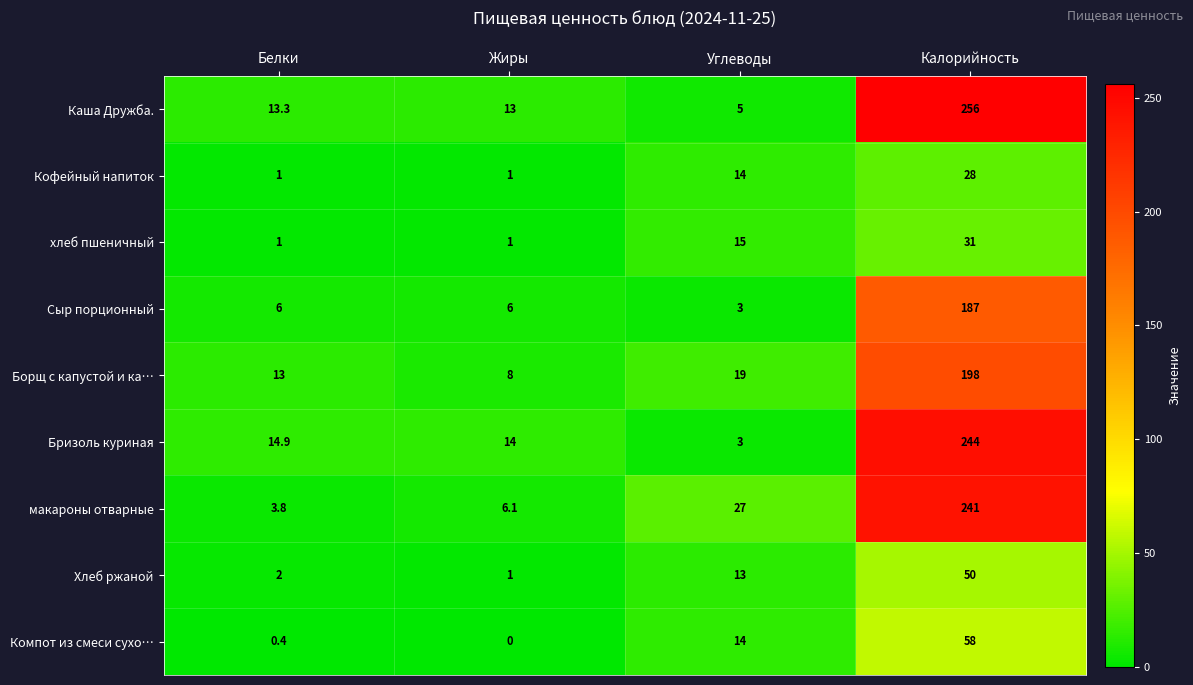

Read the Каша Дружба. value at Белки.

13.3